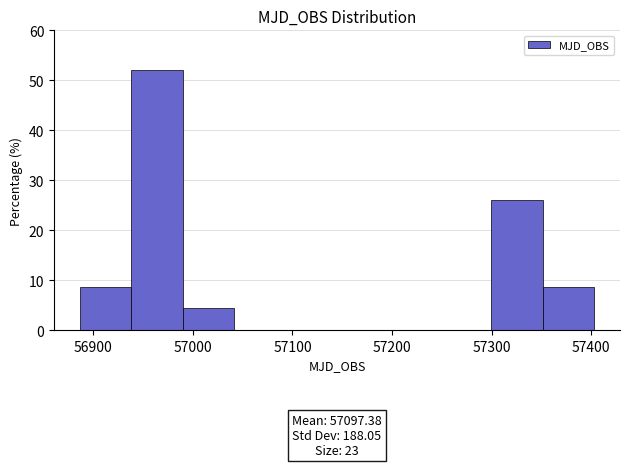

Over which range of the x-axis is the bar tallest?

56940 to 56990